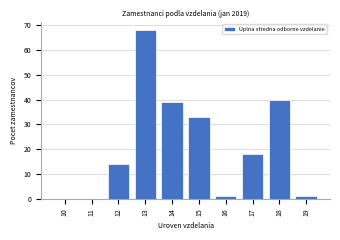

Reading right to left, what are all the values shown in this chart?

19=1	18=40	17=18	16=1	15=33	14=39	13=68	12=14	11=0	10=0